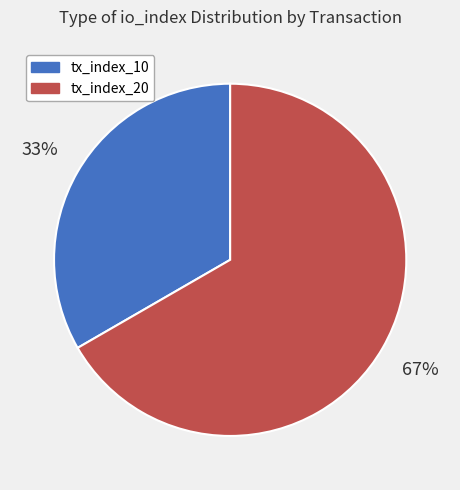

How many segments does this pie chart have?

2